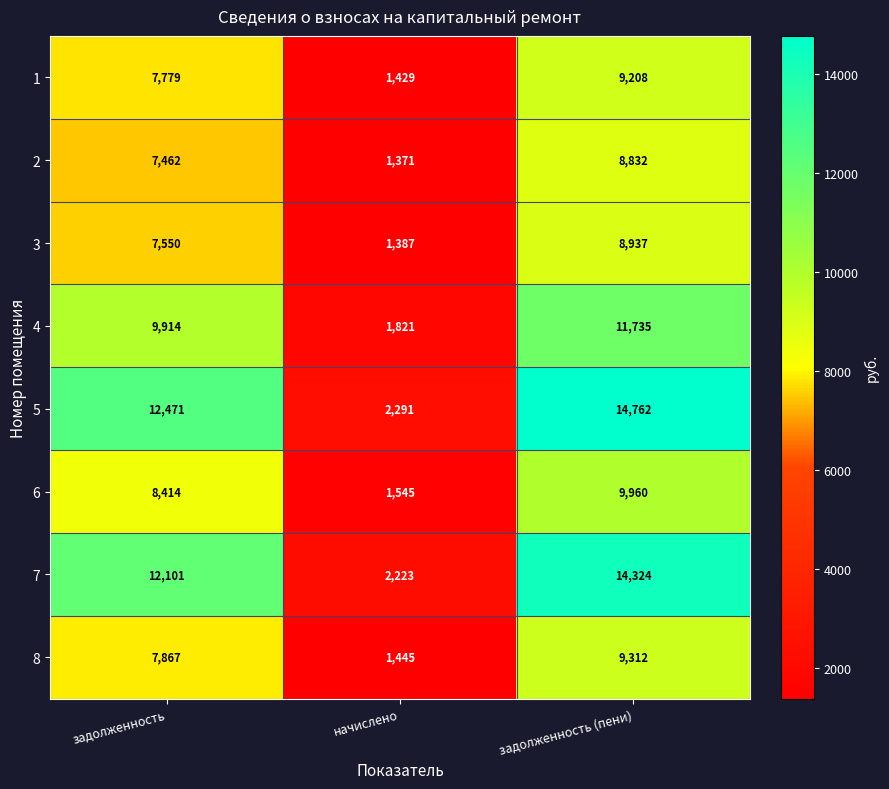

At which category does the chart reach its minimum across all series?

начислено